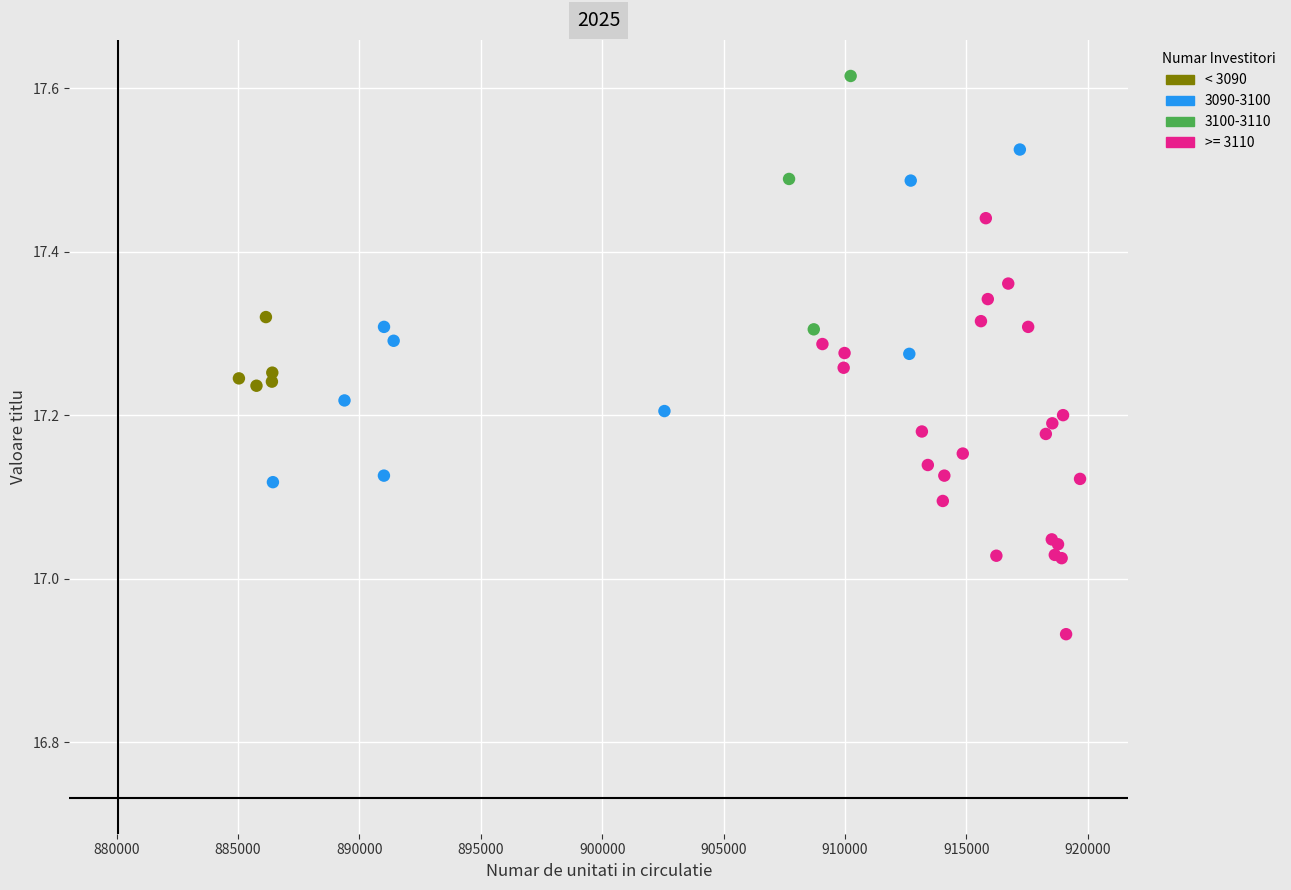

Which series contains the lowest Y value?

>= 3110